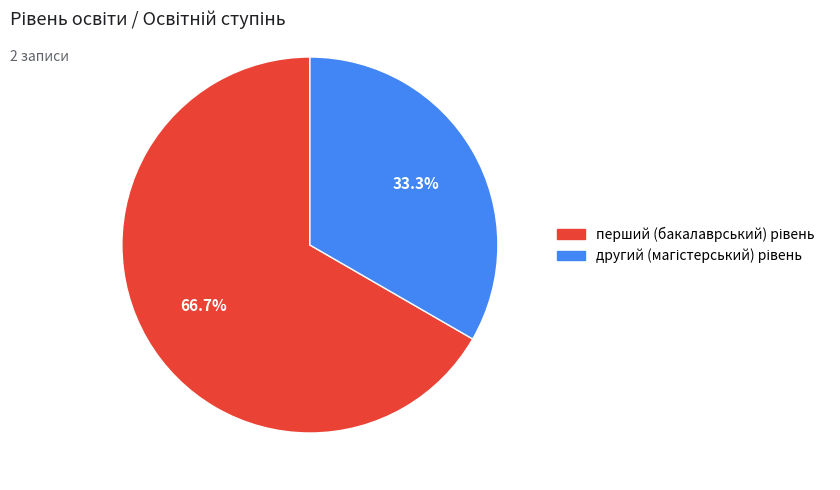

Does any single category account for the majority?

Yes